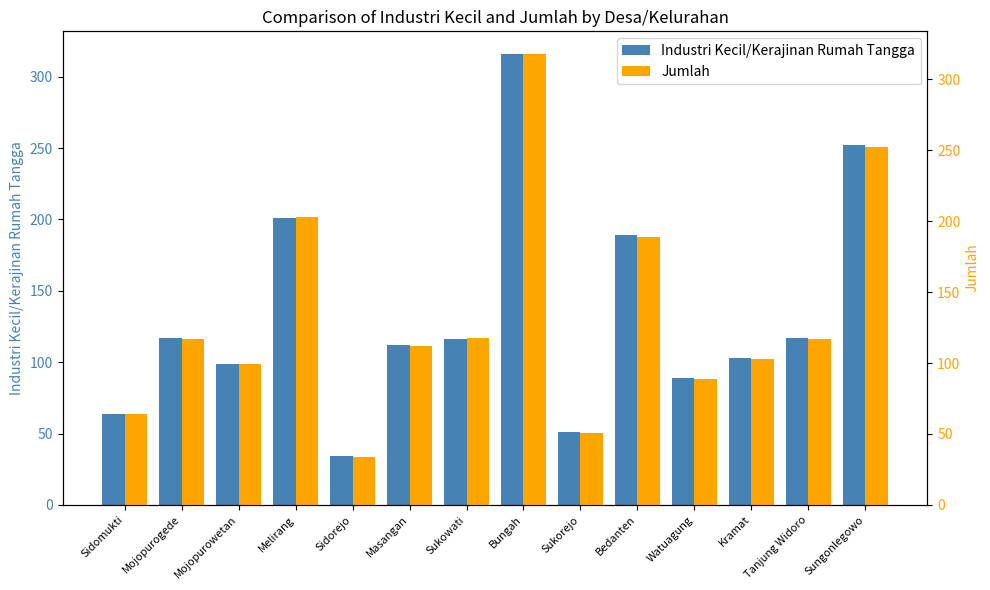

Rank the categories by Jumlah value from highest to lowest.

Bungah, Sungonlegowo, Melirang, Bedanten, Sukowati, Mojopurogede, Tanjung Widoro, Masangan, Kramat, Mojopurowetan, Watuagung, Sidomukti, Sukorejo, Sidorejo